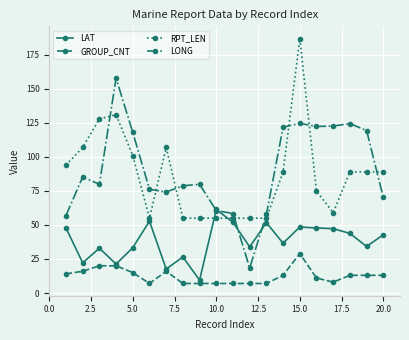

True or false: RPT_LEN has more than 1 points higher than both neighbors.

True